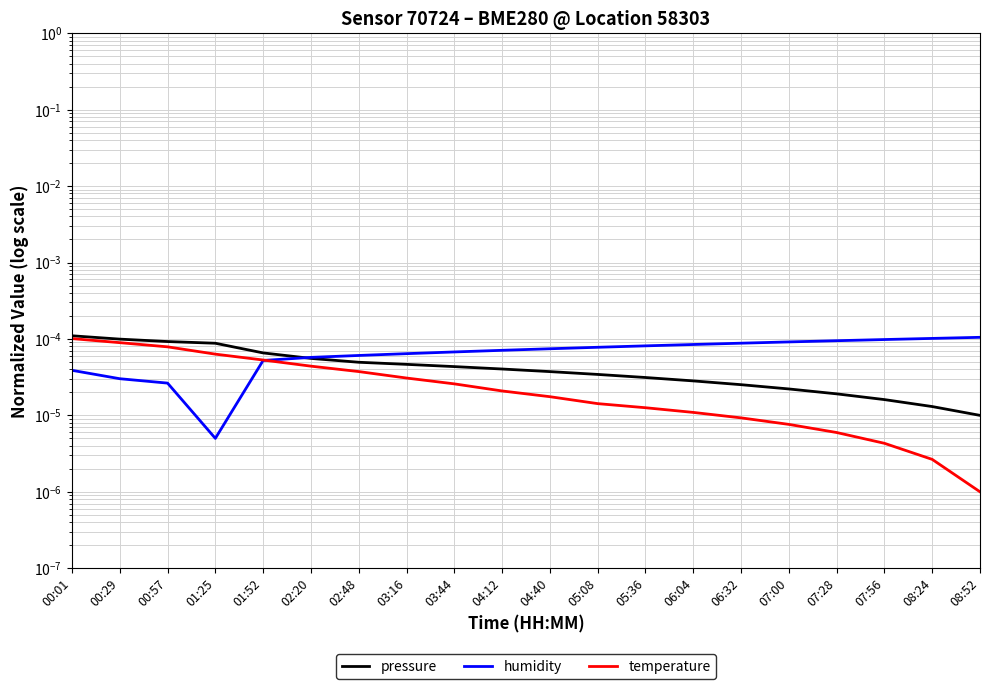

Reading right to left, extract all data points from this chart.

pressure: 08:52=0.0	08:24=0.0	07:56=0.0	07:28=0.0	07:00=0.0	06:32=0.0	06:04=0.0	05:36=0.0	05:08=0.0	04:40=0.0	04:12=0.0	03:44=0.0	03:16=0.0	02:48=0.0	02:20=0.0	01:52=0.0	01:25=0.0	00:57=0.0	00:29=0.0	00:01=0.0
humidity: 08:52=0.0	08:24=0.0	07:56=0.0	07:28=0.0	07:00=0.0	06:32=0.0	06:04=0.0	05:36=0.0	05:08=0.0	04:40=0.0	04:12=0.0	03:44=0.0	03:16=0.0	02:48=0.0	02:20=0.0	01:52=0.0	01:25=0.0	00:57=0.0	00:29=0.0	00:01=0.0
temperature: 08:52=0.0	08:24=0.0	07:56=0.0	07:28=0.0	07:00=0.0	06:32=0.0	06:04=0.0	05:36=0.0	05:08=0.0	04:40=0.0	04:12=0.0	03:44=0.0	03:16=0.0	02:48=0.0	02:20=0.0	01:52=0.0	01:25=0.0	00:57=0.0	00:29=0.0	00:01=0.0